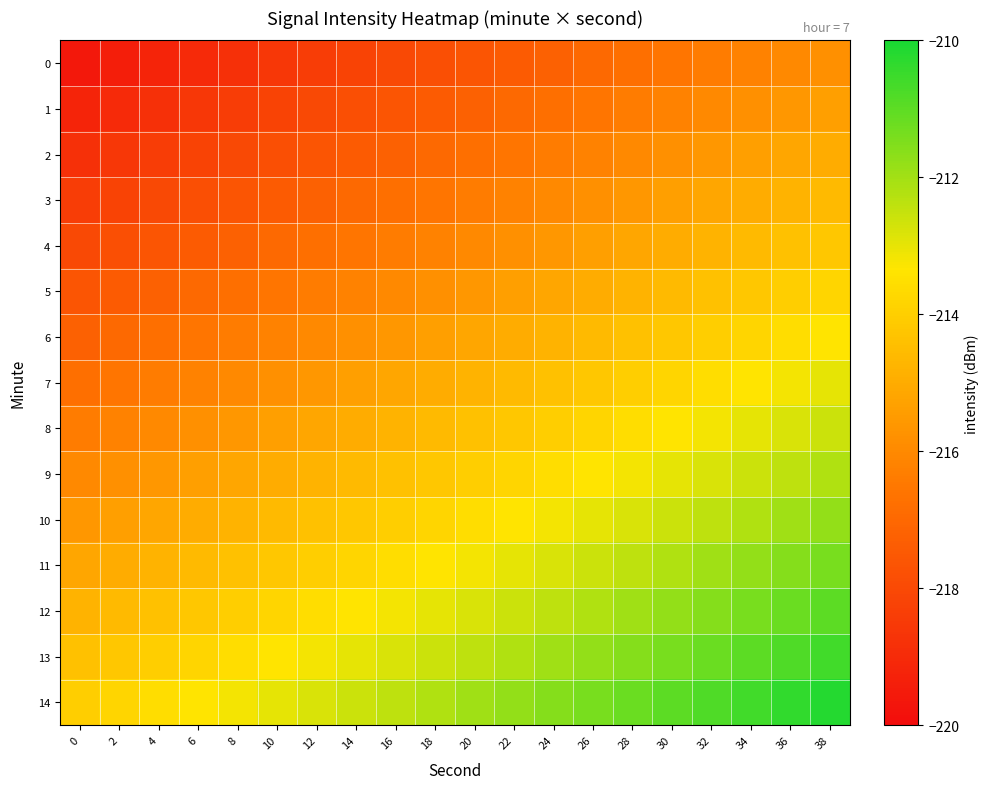

Reading left to right, extract all data points from this chart.

0: 0=-219.6	2=-219.4	4=-219.2	6=-219.0	8=-218.8	10=-218.6	12=-218.4	14=-218.2	16=-218.0	18=-217.8	20=-217.6	22=-217.4	24=-217.2	26=-217.0	28=-216.8	30=-216.6	32=-216.4	34=-216.2	36=-216.0	38=-215.8
1: 0=-219.2	2=-219.0	4=-218.8	6=-218.6	8=-218.4	10=-218.2	12=-218.0	14=-217.8	16=-217.6	18=-217.4	20=-217.2	22=-217.0	24=-216.8	26=-216.6	28=-216.4	30=-216.2	32=-216.0	34=-215.8	36=-215.6	38=-215.4
2: 0=-218.8	2=-218.6	4=-218.4	6=-218.2	8=-218.0	10=-217.8	12=-217.6	14=-217.4	16=-217.2	18=-217.0	20=-216.8	22=-216.6	24=-216.4	26=-216.2	28=-216.0	30=-215.8	32=-215.6	34=-215.4	36=-215.2	38=-215.0
3: 0=-218.4	2=-218.2	4=-218.0	6=-217.8	8=-217.6	10=-217.4	12=-217.2	14=-217.0	16=-216.8	18=-216.6	20=-216.4	22=-216.2	24=-216.0	26=-215.8	28=-215.6	30=-215.4	32=-215.2	34=-215.0	36=-214.8	38=-214.6
4: 0=-218.0	2=-217.8	4=-217.6	6=-217.4	8=-217.2	10=-217.0	12=-216.8	14=-216.6	16=-216.4	18=-216.2	20=-216.0	22=-215.8	24=-215.6	26=-215.4	28=-215.2	30=-215.0	32=-214.8	34=-214.6	36=-214.4	38=-214.2
5: 0=-217.6	2=-217.4	4=-217.2	6=-217.0	8=-216.8	10=-216.6	12=-216.4	14=-216.2	16=-216.0	18=-215.8	20=-215.6	22=-215.4	24=-215.2	26=-215.0	28=-214.8	30=-214.6	32=-214.4	34=-214.2	36=-214.0	38=-213.8
6: 0=-217.2	2=-217.0	4=-216.8	6=-216.6	8=-216.4	10=-216.2	12=-216.0	14=-215.8	16=-215.6	18=-215.4	20=-215.2	22=-215.0	24=-214.8	26=-214.6	28=-214.4	30=-214.2	32=-214.0	34=-213.8	36=-213.6	38=-213.4
7: 0=-216.8	2=-216.6	4=-216.4	6=-216.2	8=-216.0	10=-215.8	12=-215.6	14=-215.4	16=-215.2	18=-215.0	20=-214.8	22=-214.6	24=-214.4	26=-214.2	28=-214.0	30=-213.8	32=-213.6	34=-213.4	36=-213.2	38=-213.0
8: 0=-216.4	2=-216.2	4=-216.0	6=-215.8	8=-215.6	10=-215.4	12=-215.2	14=-215.0	16=-214.8	18=-214.6	20=-214.4	22=-214.2	24=-214.0	26=-213.8	28=-213.6	30=-213.4	32=-213.2	34=-213.0	36=-212.8	38=-212.6
9: 0=-216.0	2=-215.8	4=-215.6	6=-215.4	8=-215.2	10=-215.0	12=-214.8	14=-214.6	16=-214.4	18=-214.2	20=-214.0	22=-213.8	24=-213.6	26=-213.4	28=-213.2	30=-213.0	32=-212.8	34=-212.6	36=-212.4	38=-212.2
10: 0=-215.6	2=-215.4	4=-215.2	6=-215.0	8=-214.8	10=-214.6	12=-214.4	14=-214.2	16=-214.0	18=-213.8	20=-213.6	22=-213.4	24=-213.2	26=-213.0	28=-212.8	30=-212.6	32=-212.4	34=-212.2	36=-212.0	38=-211.8
11: 0=-215.2	2=-215.0	4=-214.8	6=-214.6	8=-214.4	10=-214.2	12=-214.0	14=-213.8	16=-213.6	18=-213.4	20=-213.2	22=-213.0	24=-212.8	26=-212.6	28=-212.4	30=-212.2	32=-212.0	34=-211.8	36=-211.6	38=-211.4
12: 0=-214.8	2=-214.6	4=-214.4	6=-214.2	8=-214.0	10=-213.8	12=-213.6	14=-213.4	16=-213.2	18=-213.0	20=-212.8	22=-212.6	24=-212.4	26=-212.2	28=-212.0	30=-211.8	32=-211.6	34=-211.4	36=-211.2	38=-211.0
13: 0=-214.4	2=-214.2	4=-214.0	6=-213.8	8=-213.6	10=-213.4	12=-213.2	14=-213.0	16=-212.8	18=-212.6	20=-212.4	22=-212.2	24=-212.0	26=-211.8	28=-211.6	30=-211.4	32=-211.2	34=-211.0	36=-210.8	38=-210.6
14: 0=-214.0	2=-213.8	4=-213.6	6=-213.4	8=-213.2	10=-213.0	12=-212.8	14=-212.6	16=-212.4	18=-212.2	20=-212.0	22=-211.8	24=-211.6	26=-211.4	28=-211.2	30=-211.0	32=-210.8	34=-210.6	36=-210.4	38=-210.2